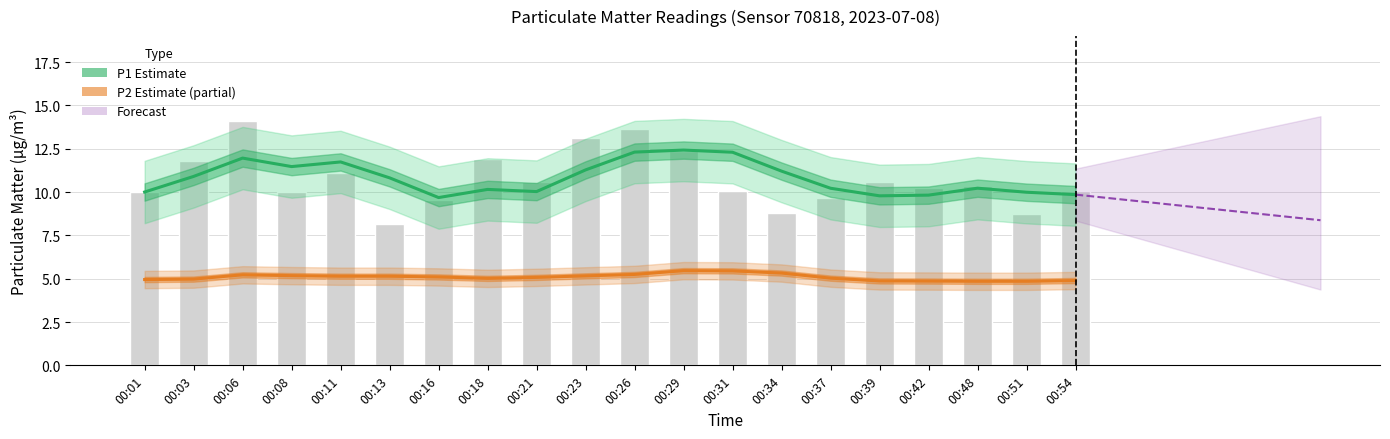

Is the value of P1 (Estimate) at 00:06 greater than the value of P2 (Estimate partial) at 00:06?

Yes